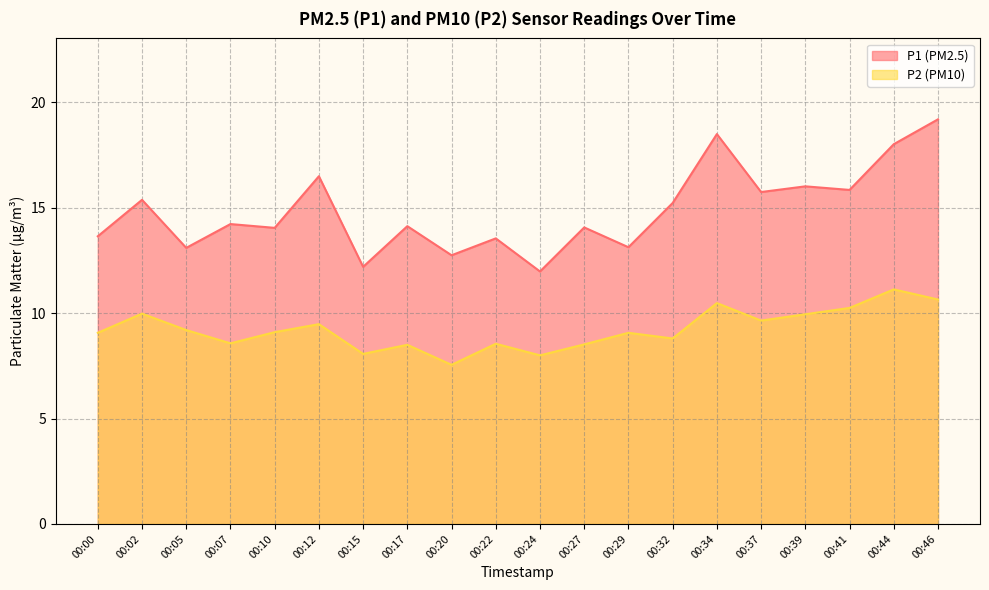

How many interior local valleys does the P2 series have?

6